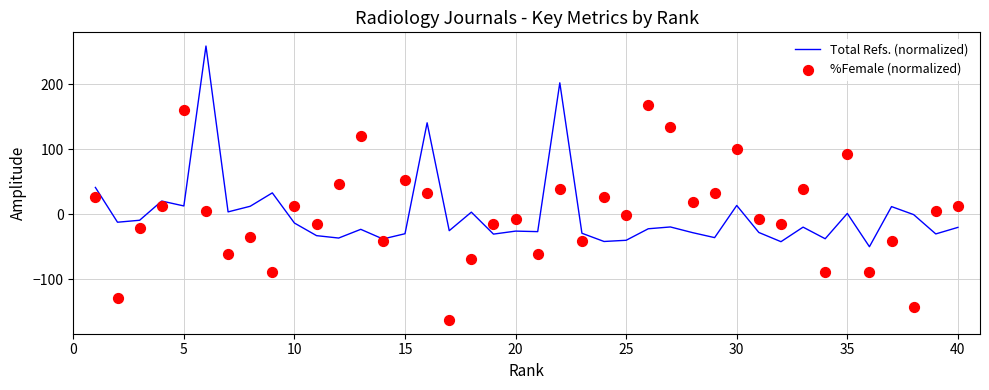

Which series contains the lowest Y value?

%Female (normalized)